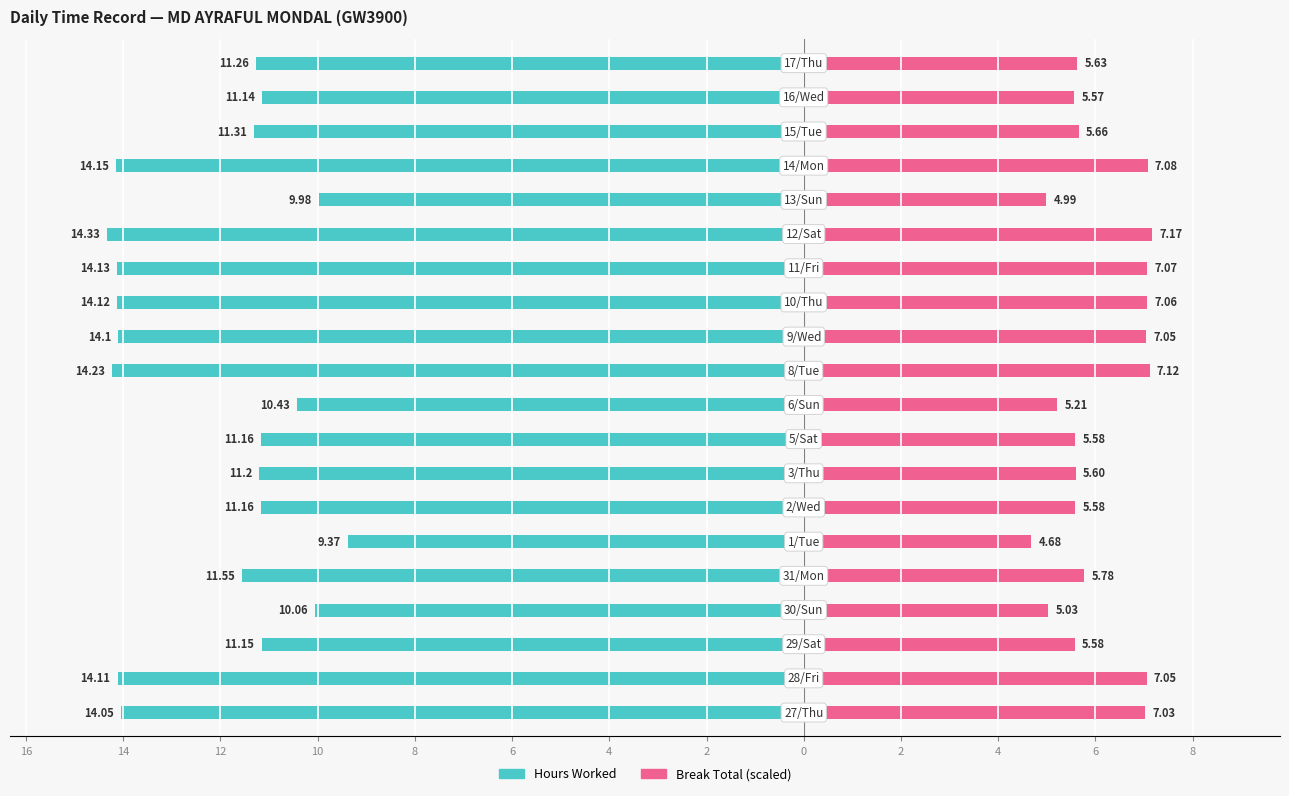

What is the minimum value for Break Total (scaled)?

4.7